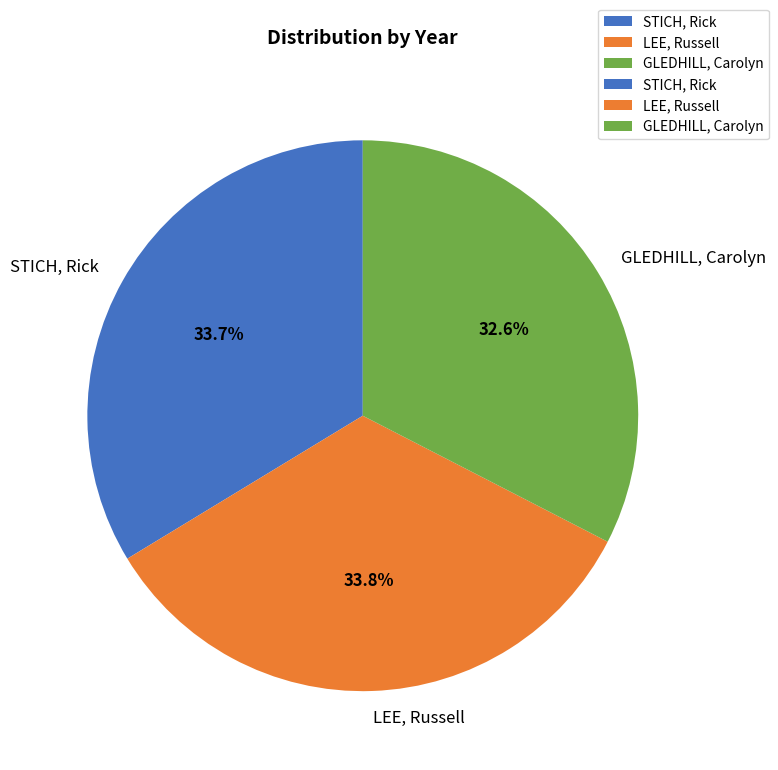

Is it true that STICH, Rick is 34% of the pie?

True